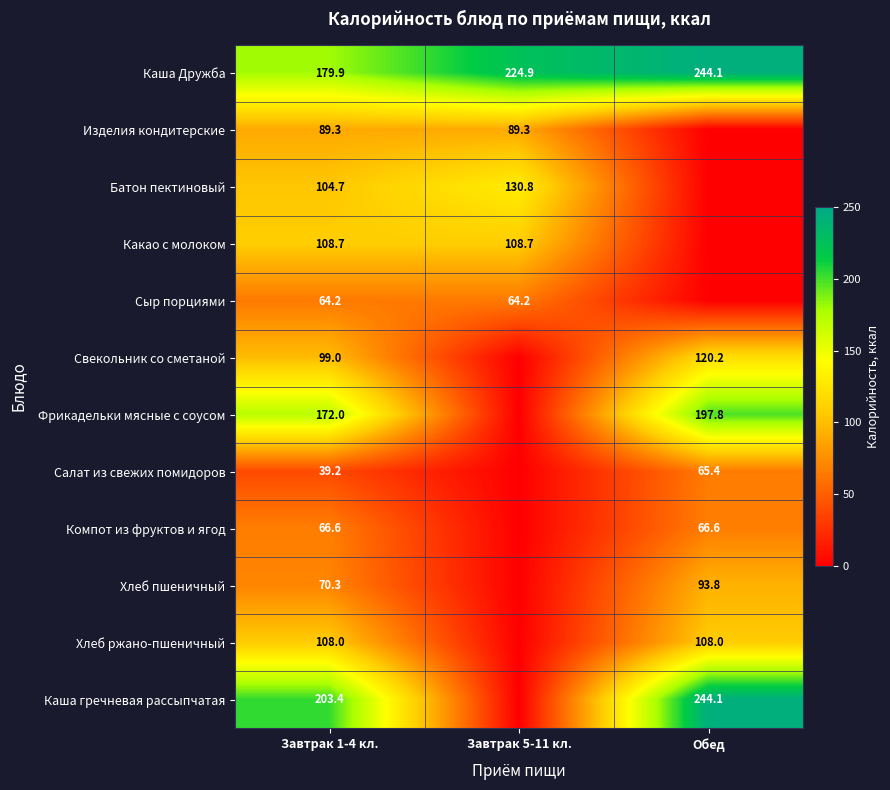

At which label is Каша Дружба closest to 212?

Завтрак 5-11 кл.